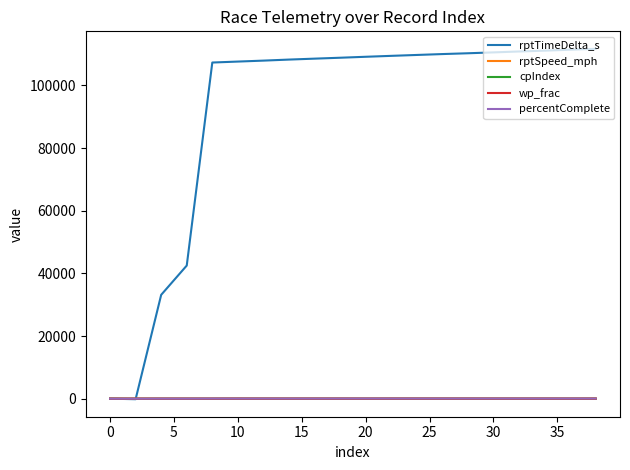

Which series has the widest spread of values?

rptTimeDelta_s